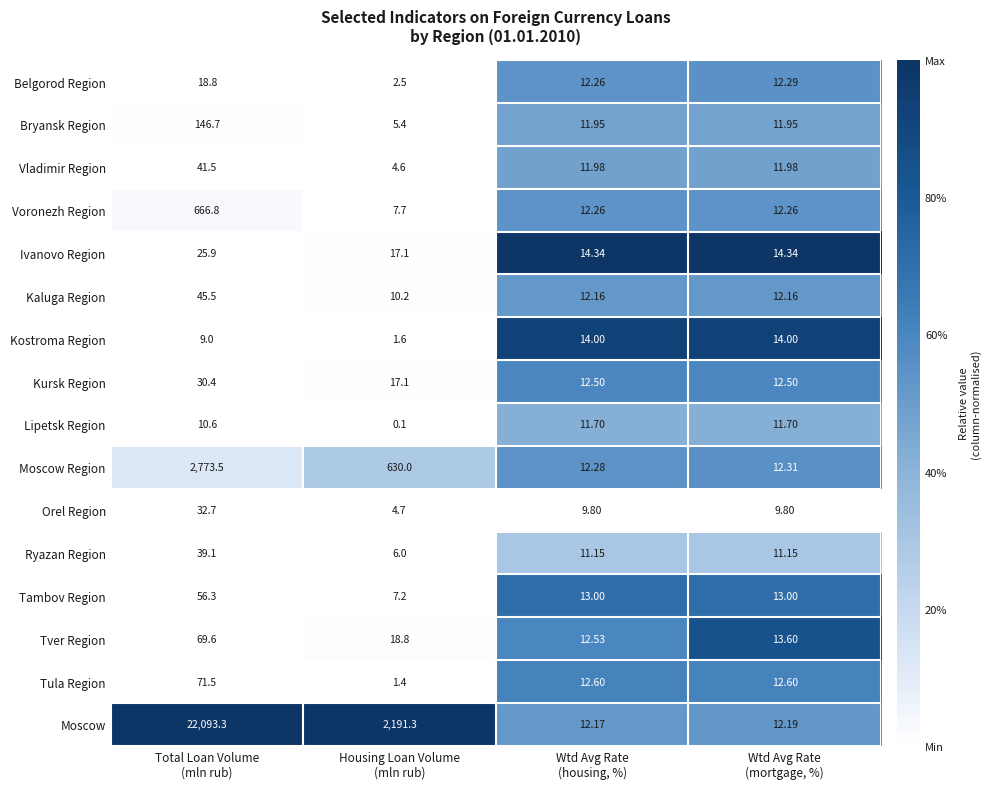

Which series has the largest range (max minus min)?

Moscow